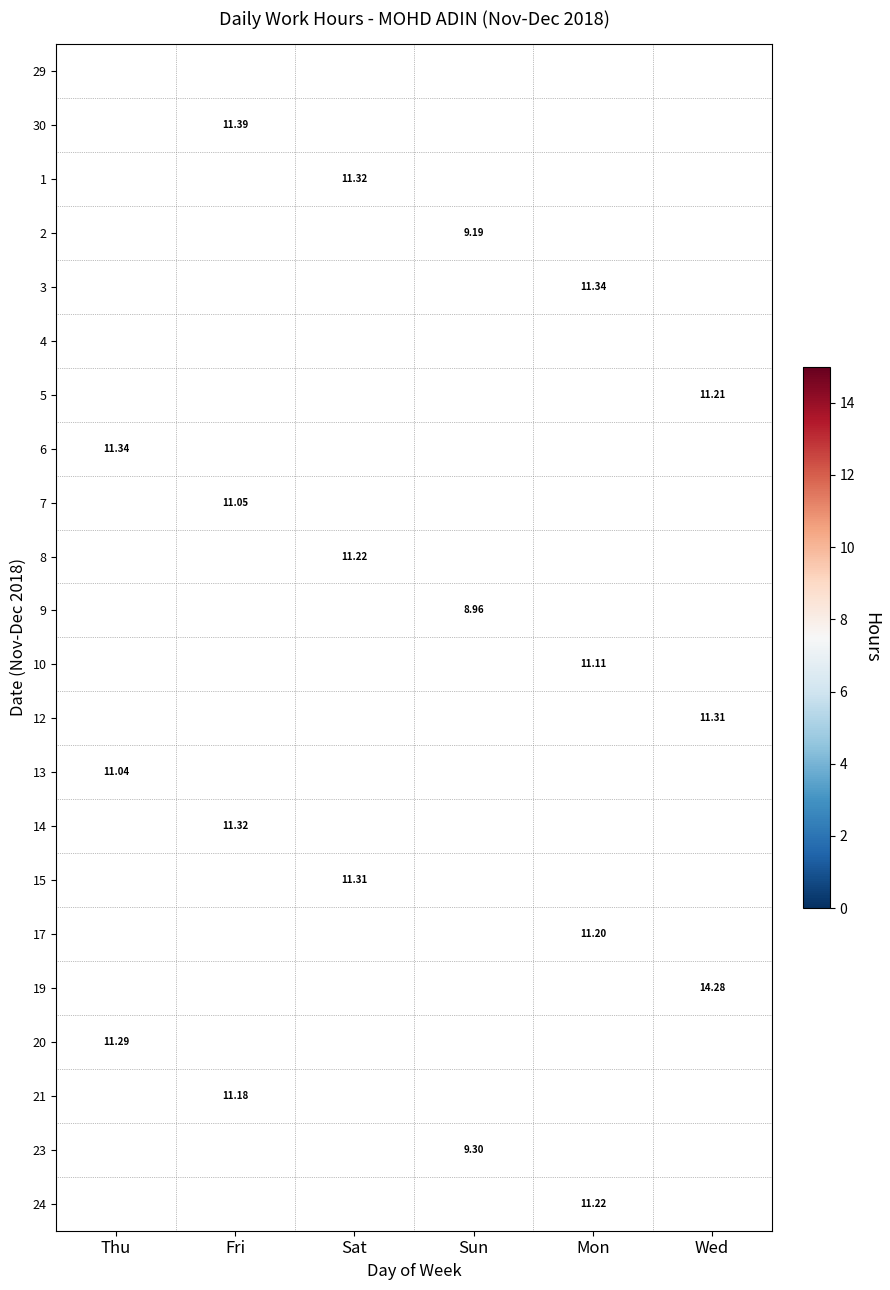

The value of 7 at Fri is 11.1. True or false?

True